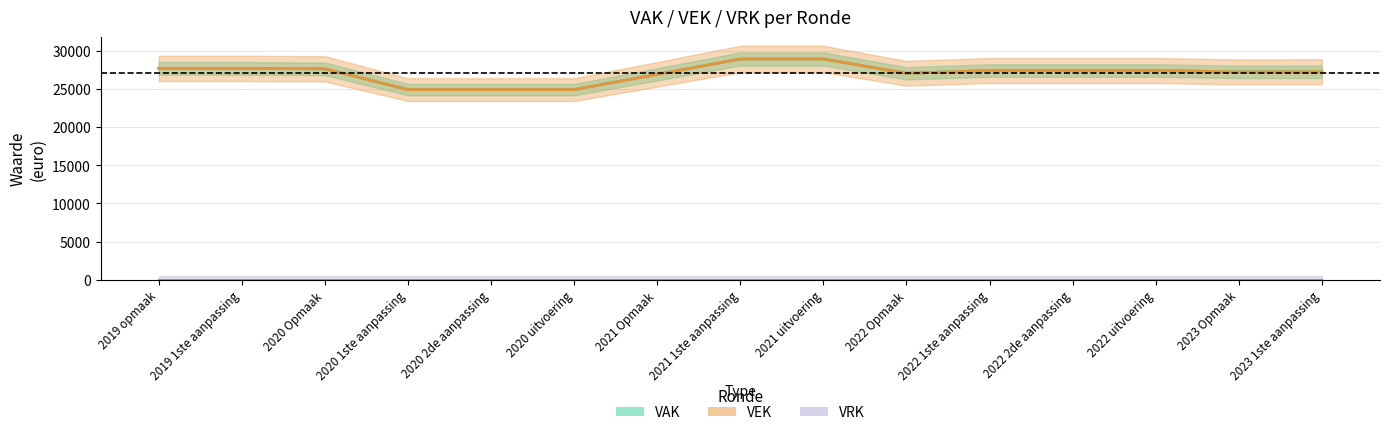

What is the value of the VEK point at the 8th from the left?

28893